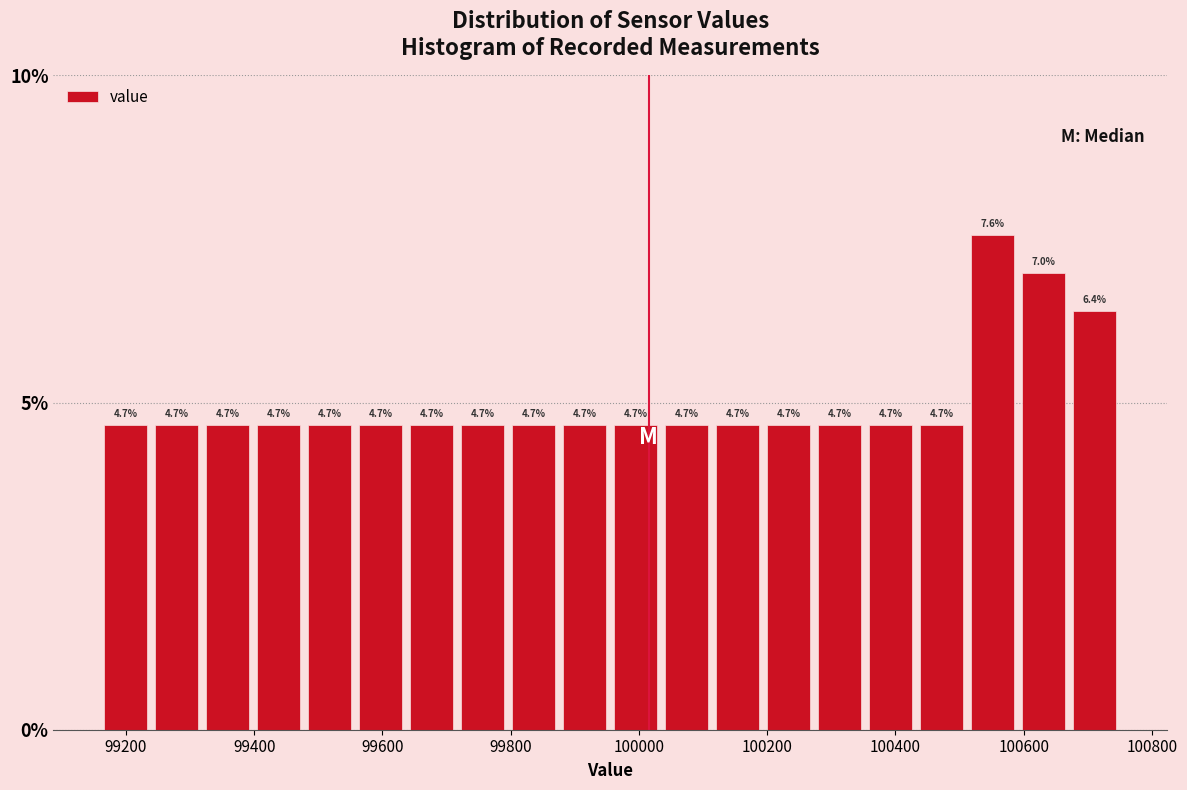

Around what value on the x-axis is the tallest bar? Give the approximate position of its centre, as read against the axis.

100560